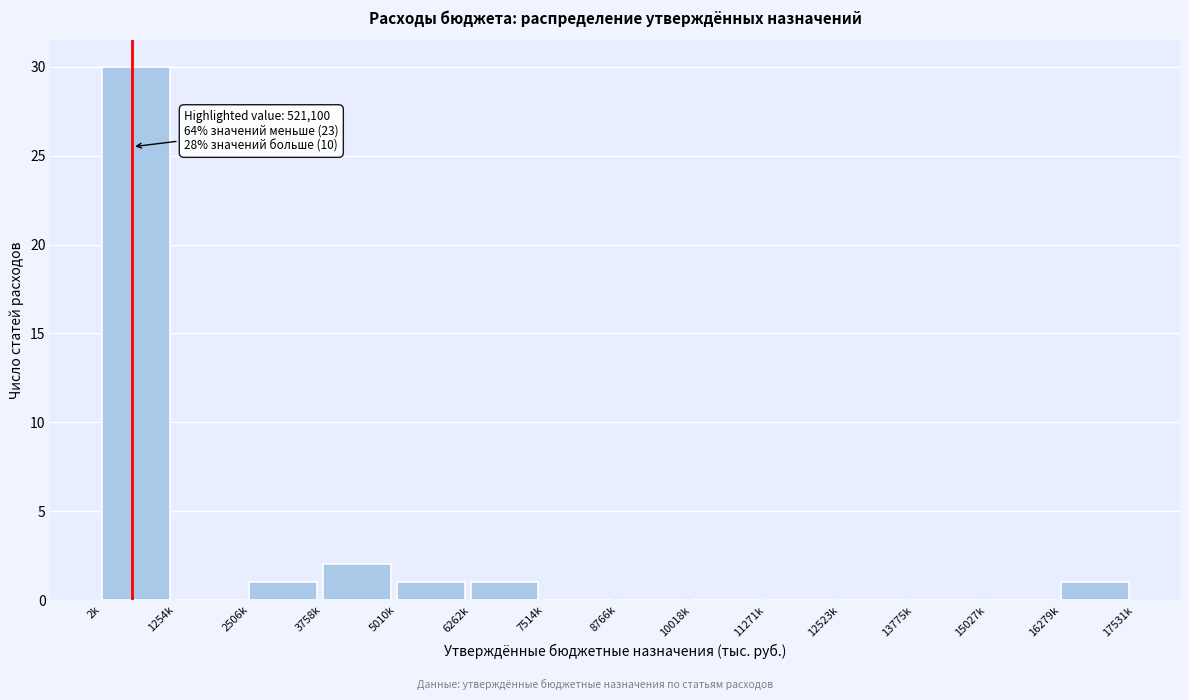

Reading left to right, transcribe all the data shown in this chart.

2k=30	1254k=0	2506k=1	3758k=2	5010k=1	6262k=1	7514k=0	8766k=0	10018k=0	11271k=0	12523k=0	13775k=0	15027k=0	16279k=1